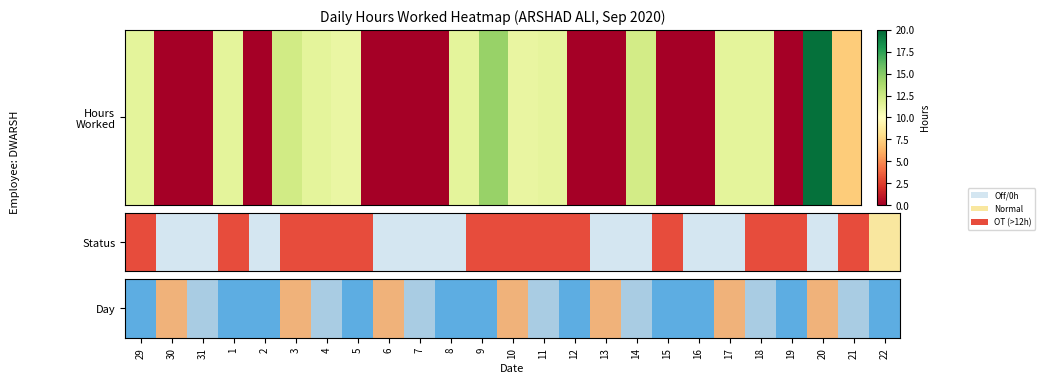

Which category has the highest value across all series?

4